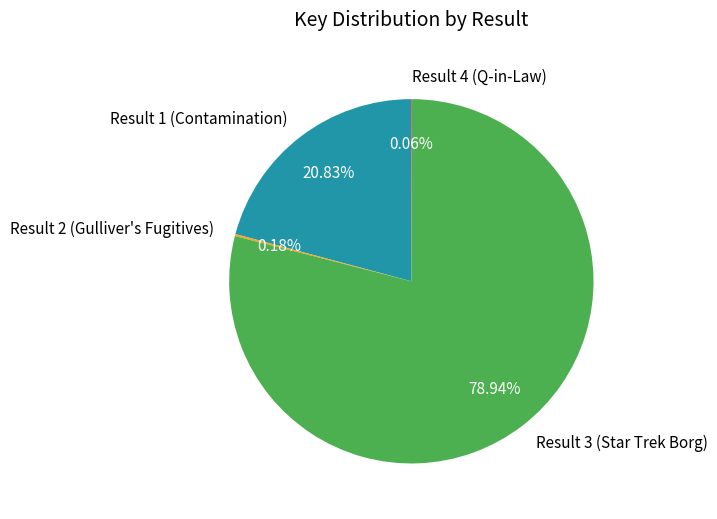

Does any single category account for the majority?

Yes